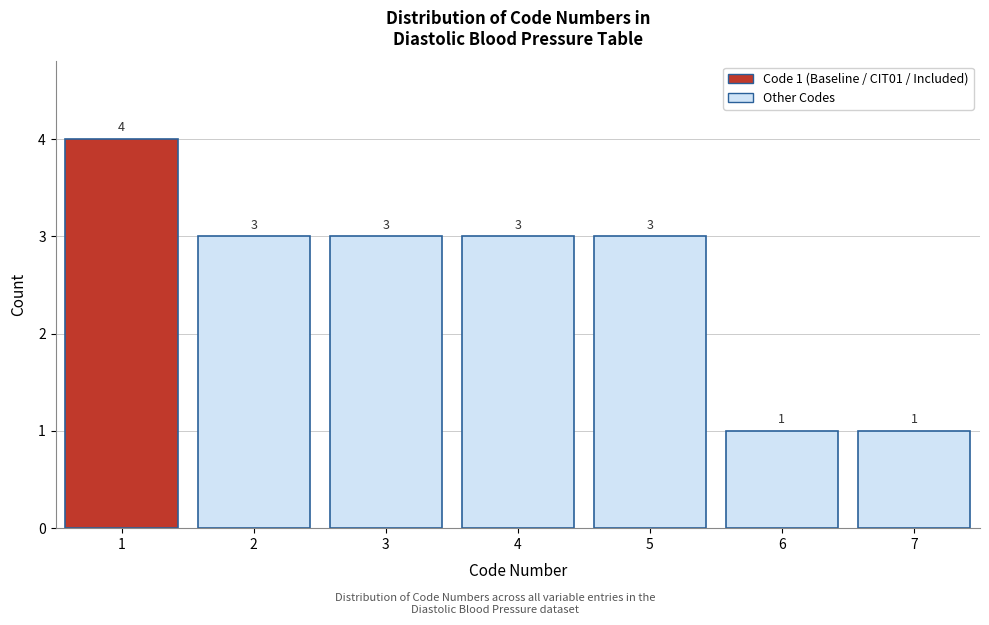

Over which range of the x-axis is the bar tallest?

0.5 to 1.5